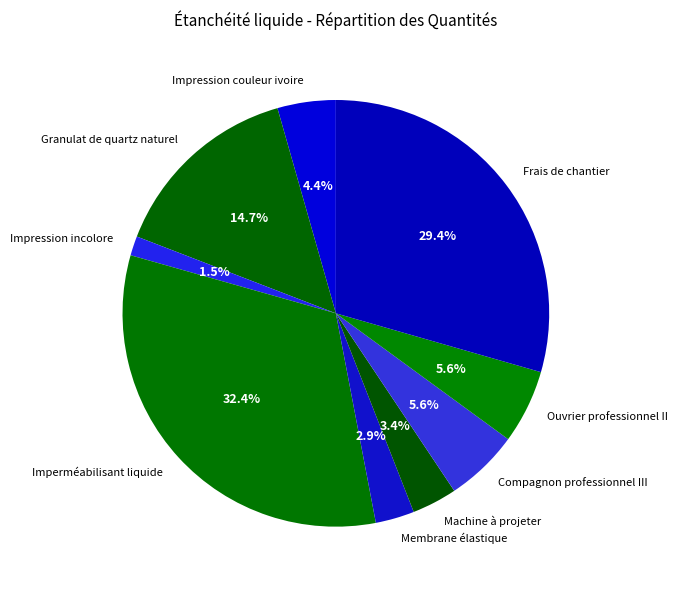

To the nearest percent, what is the combined percentage of Ouvrier professionnel II and Machine à projeter?

9%